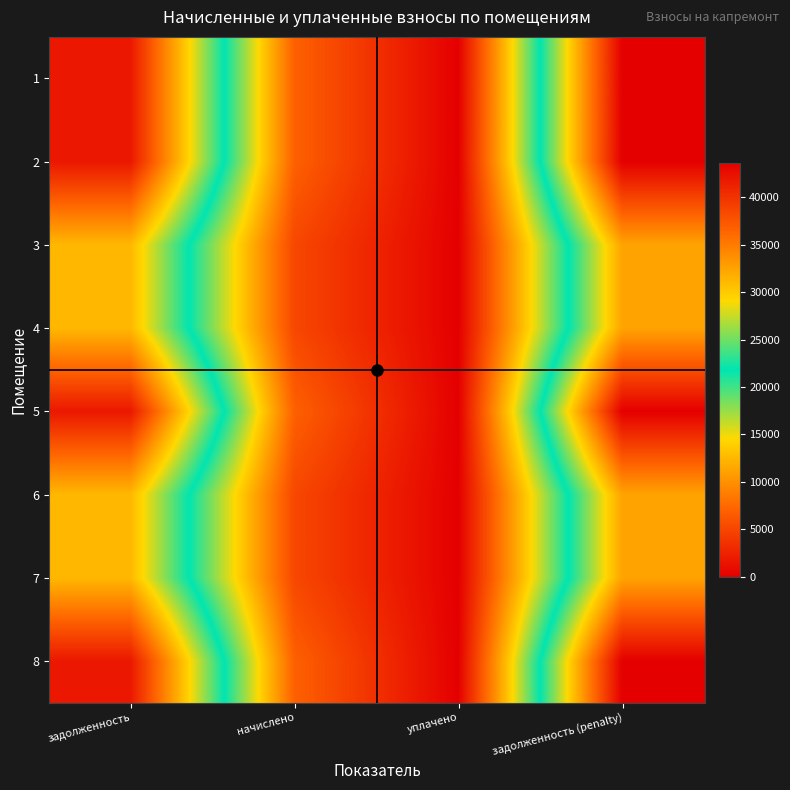

List the series in order of their peak value, lowest first.

3, 4, 6, 7, 1, 2, 5, 8